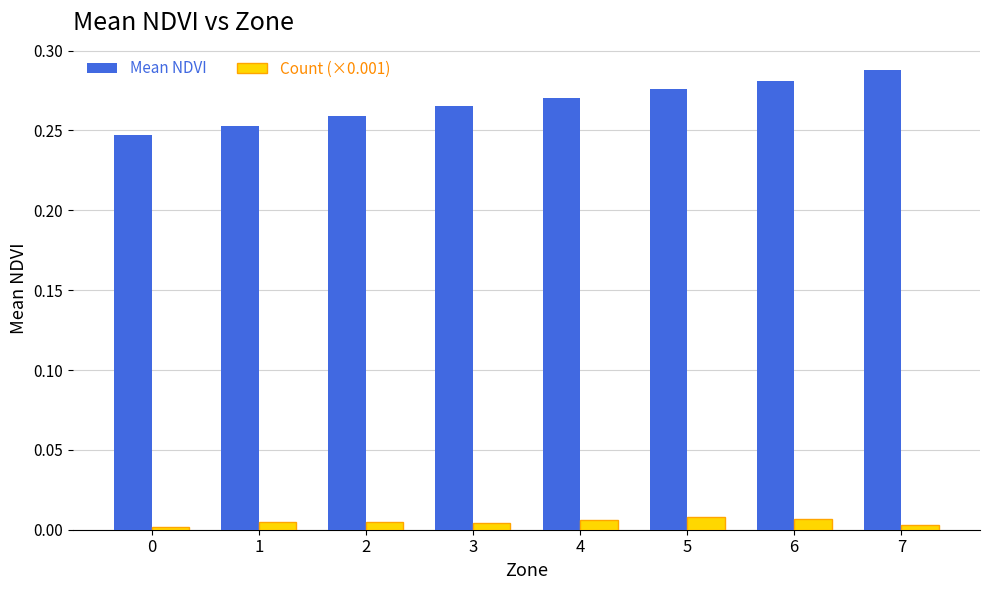

What are all the series names shown in the legend?

Mean NDVI, Count (×0.001)